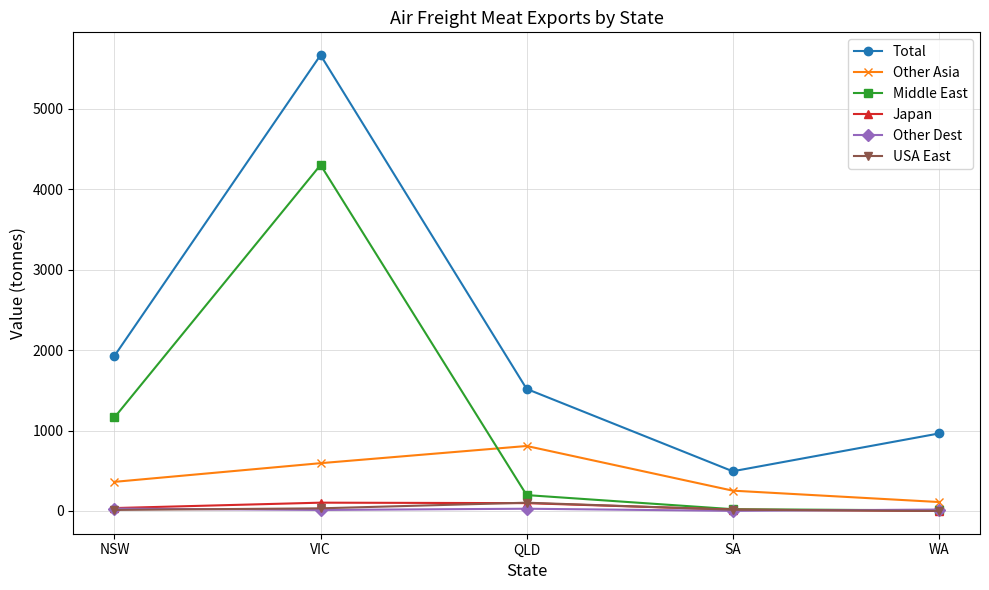

Which series changed the most between QLD and WA?

Other Asia